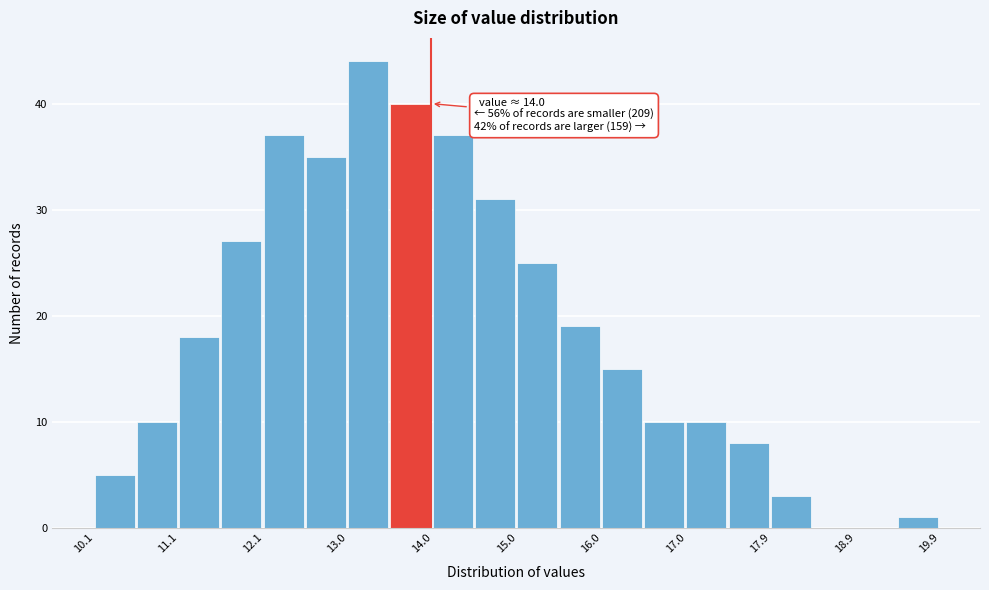

Which range on the x-axis has the tallest bar?

13.04 to 13.53